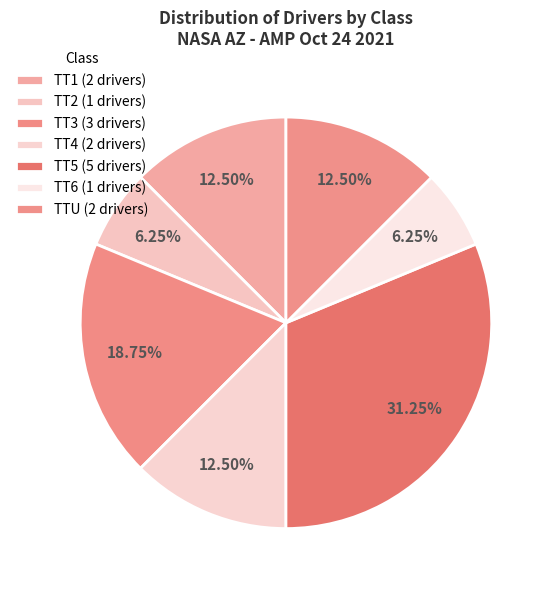

Do TT3 and TT2 together represent more than half of the pie?

No